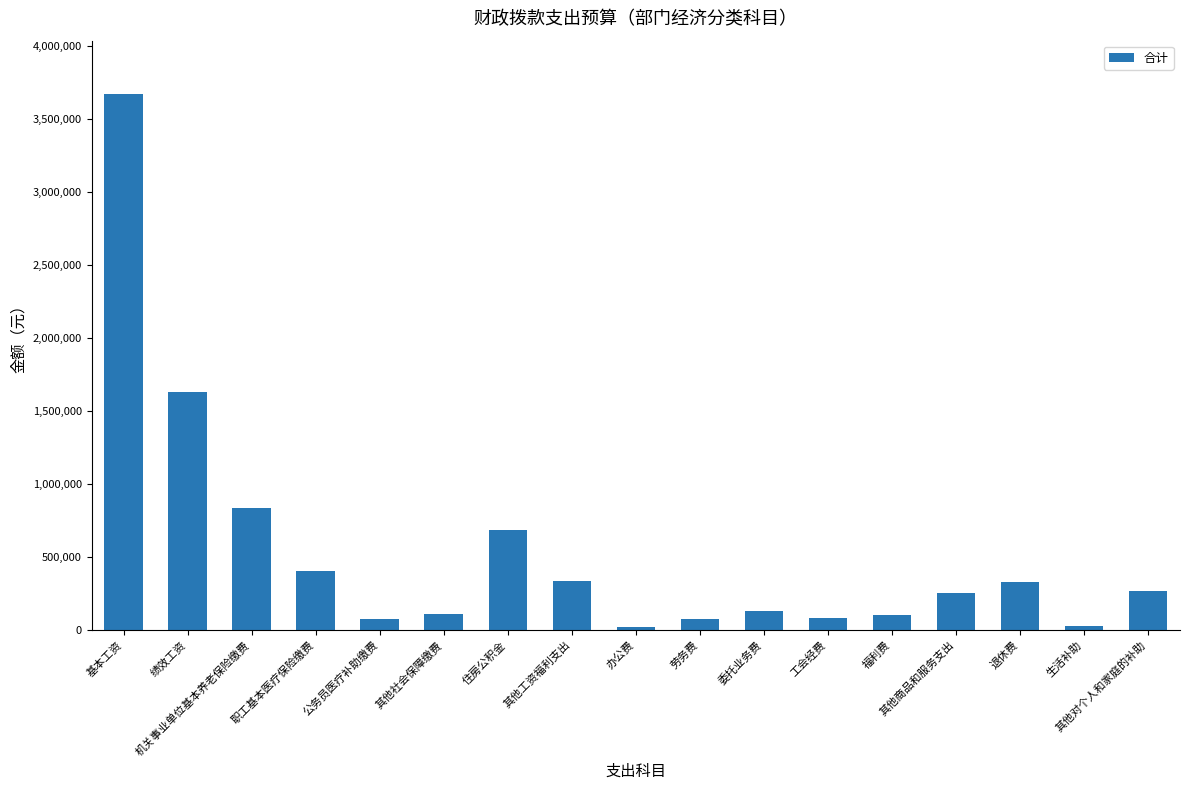

What is the greatest value displayed?

3669345.6